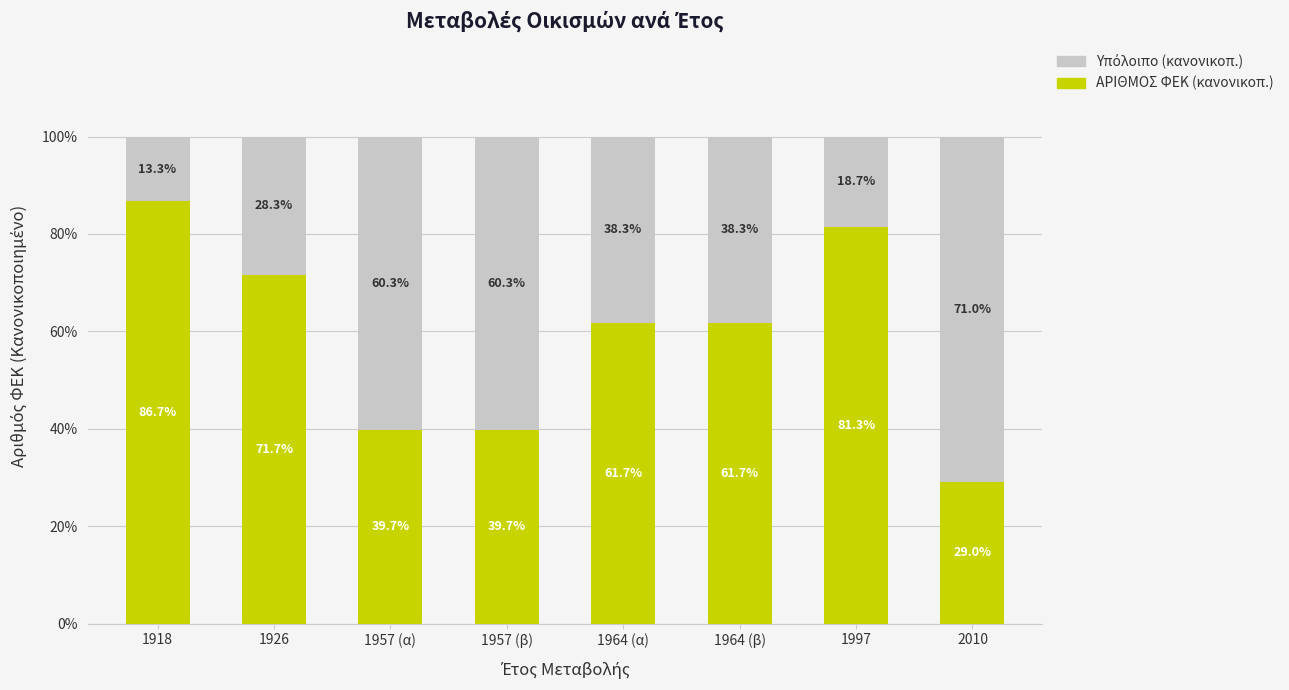

Are the bars horizontal?

No